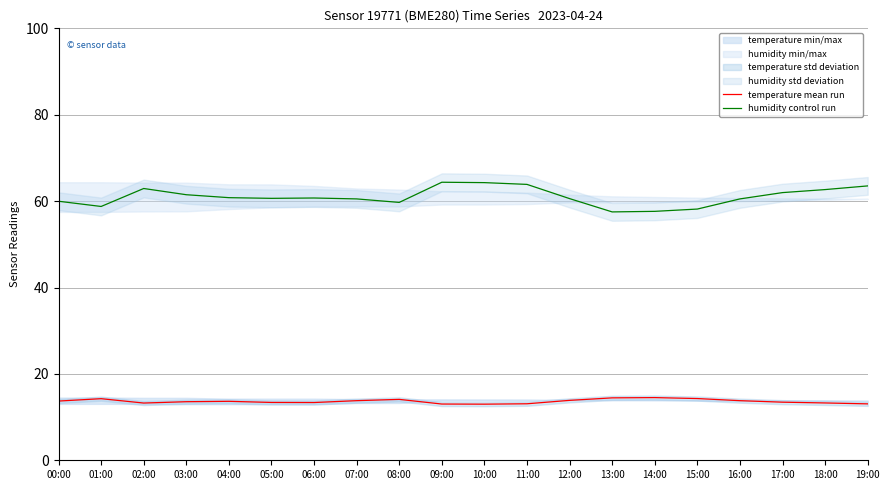

What is the difference between the humidity control run values at 07:00 and 05:00?

0.1